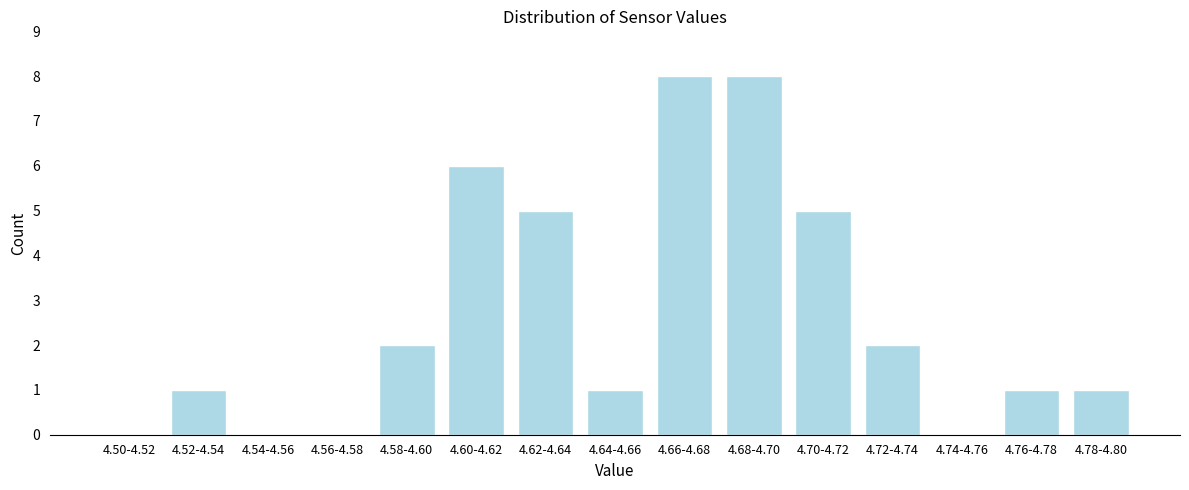

Reading left to right, what are all the values shown in this chart?

4.50-4.52=0	4.52-4.54=1	4.54-4.56=0	4.56-4.58=0	4.58-4.60=2	4.60-4.62=6	4.62-4.64=5	4.64-4.66=1	4.66-4.68=8	4.68-4.70=8	4.70-4.72=5	4.72-4.74=2	4.74-4.76=0	4.76-4.78=1	4.78-4.80=1